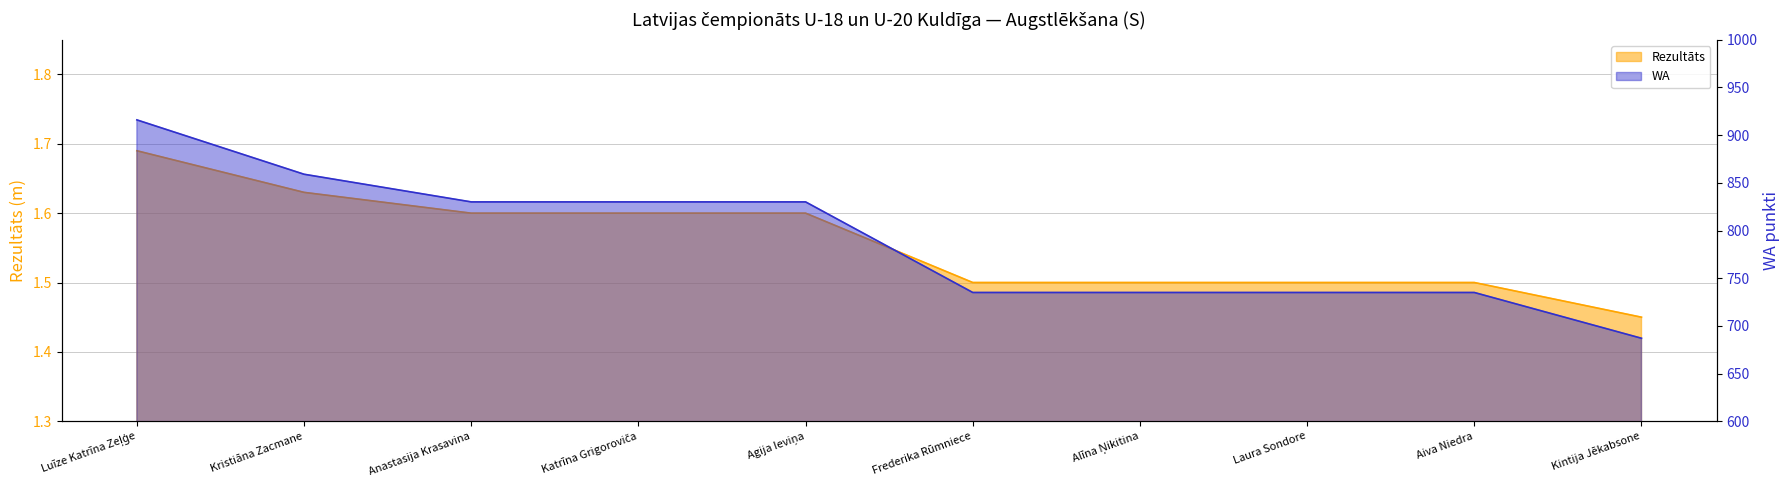

Reading left to right, list all the values displayed in this chart.

Rezultāts: 1.7	1.6	1.6	1.6	1.6	1.5	1.5	1.5	1.5	1.4
WA: 916.0	859.0	830.0	830.0	830.0	735.0	735.0	735.0	735.0	687.0